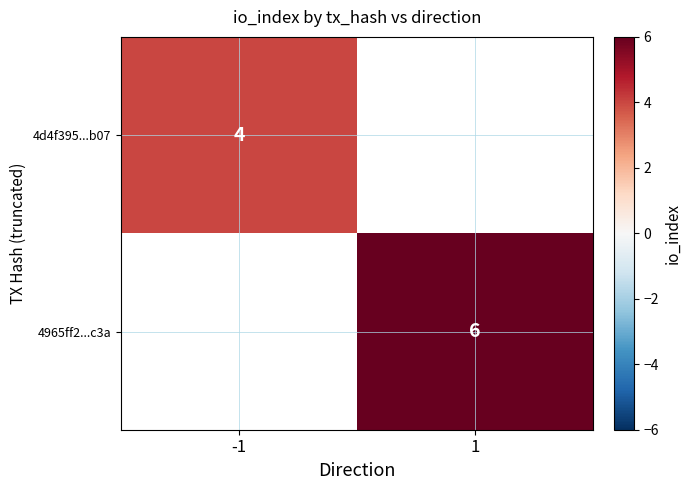

Is the value of 4d4f395...b07 at -1 greater than the value of 4965ff2...c3a at 1?

No